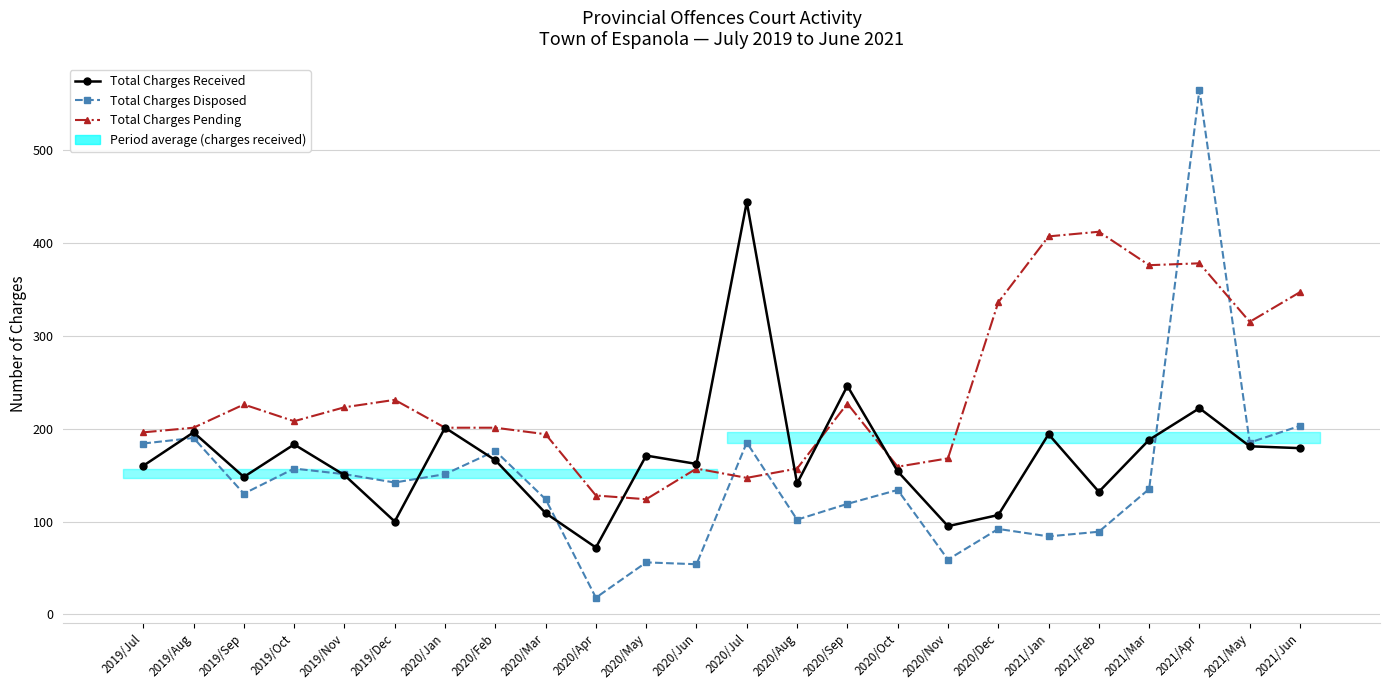

What is the value of the Total Charges Pending point at the 4th from the left?

208